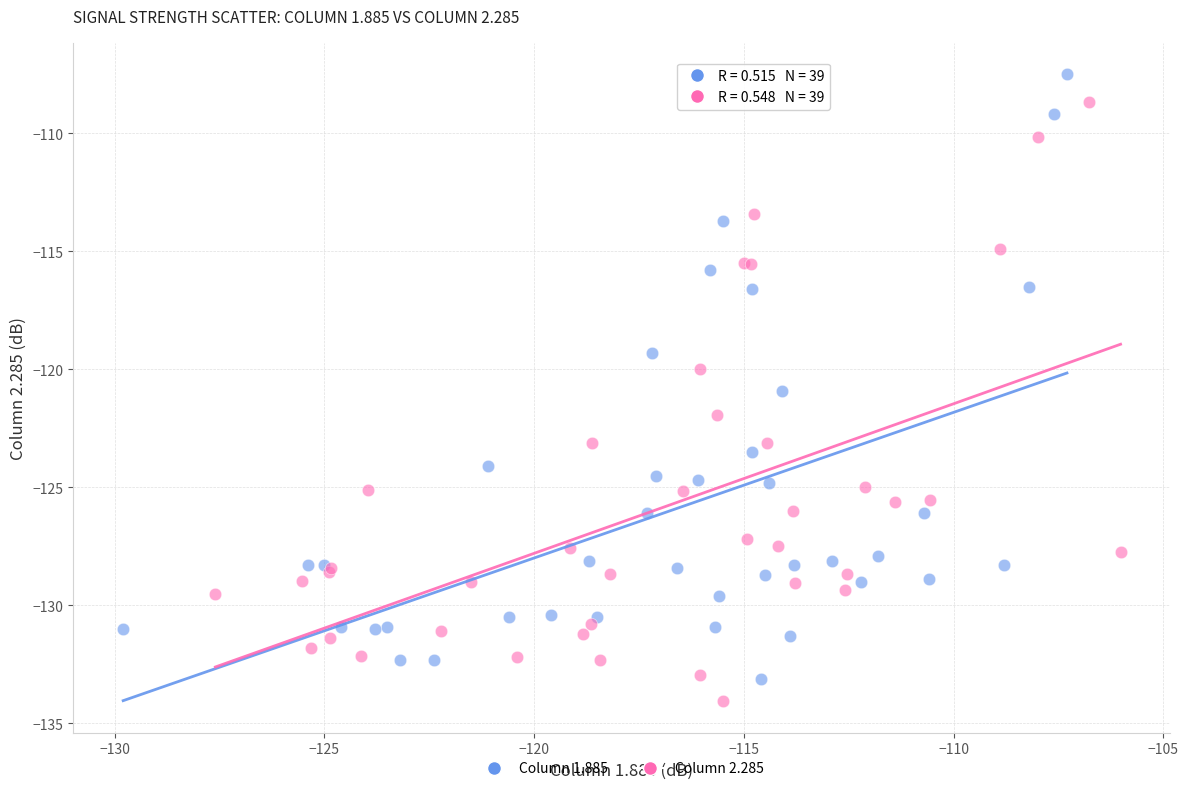

Which series contains the highest Y value?

Column 1.885